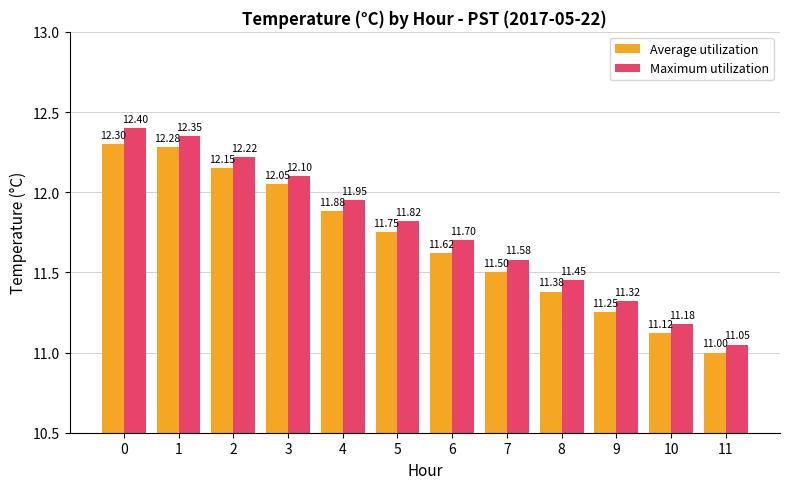

What are all the series names shown in the legend?

Average utilization, Maximum utilization